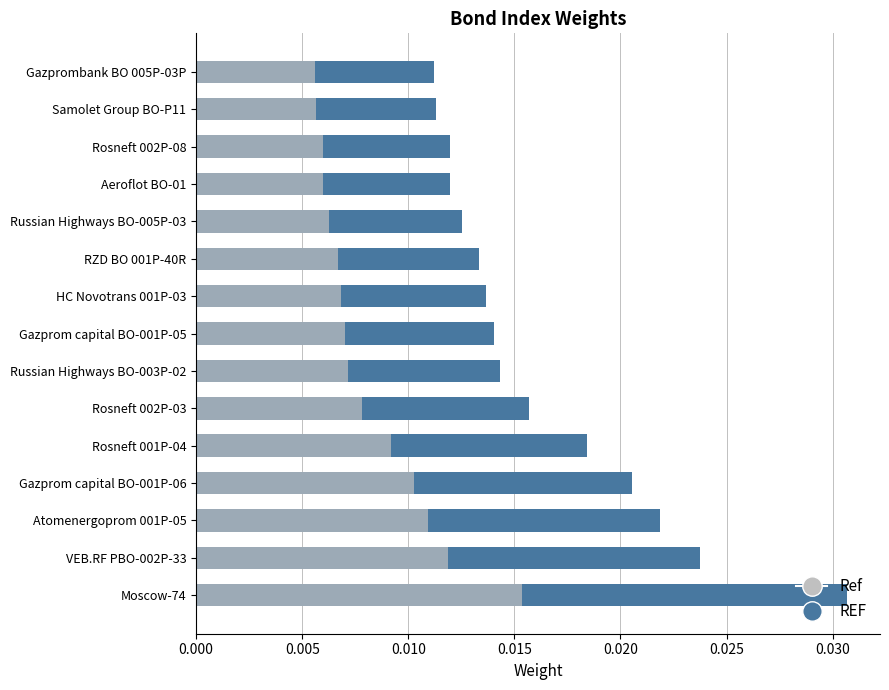

Is it true that REF equals 0.0 at Moscow-74?

False